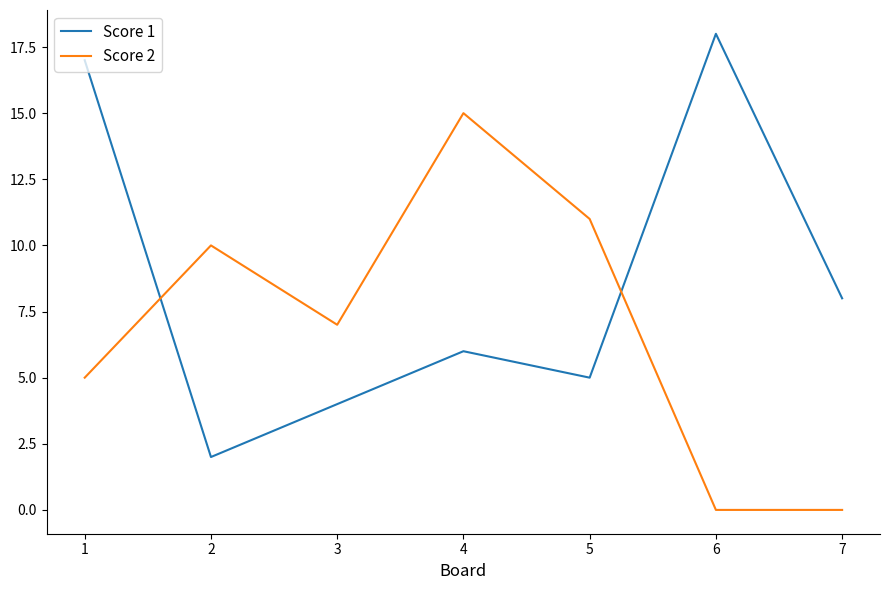

True or false: Score 1 has a value of 11 at 6.

False